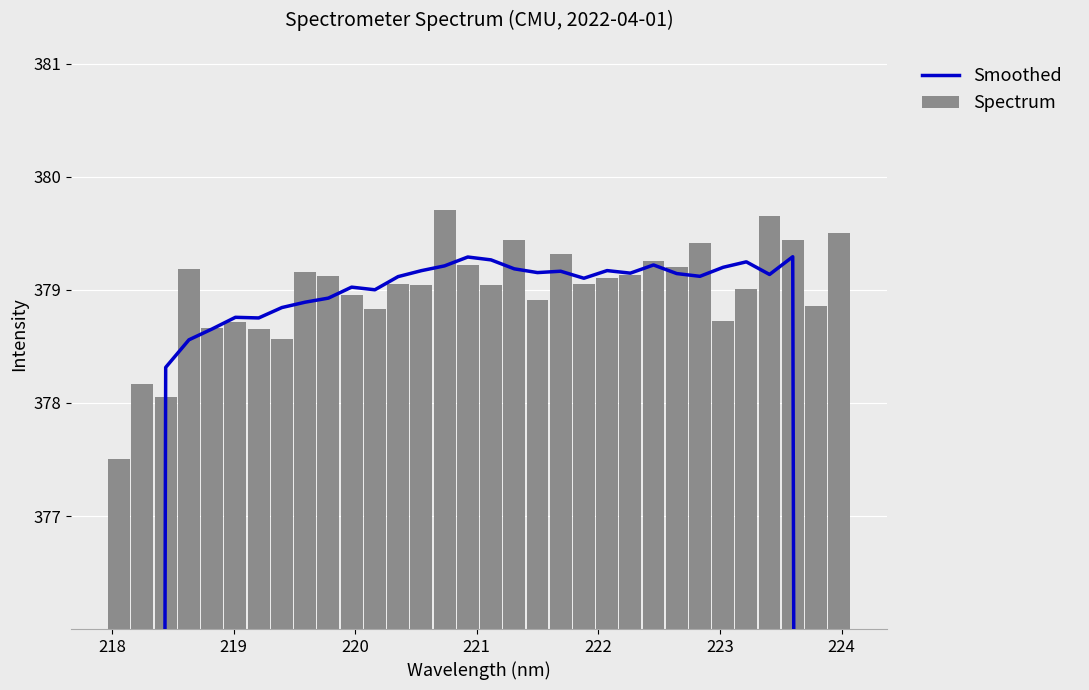

What is the difference between the second highest and minimum values in the Spectrum series?

2.1